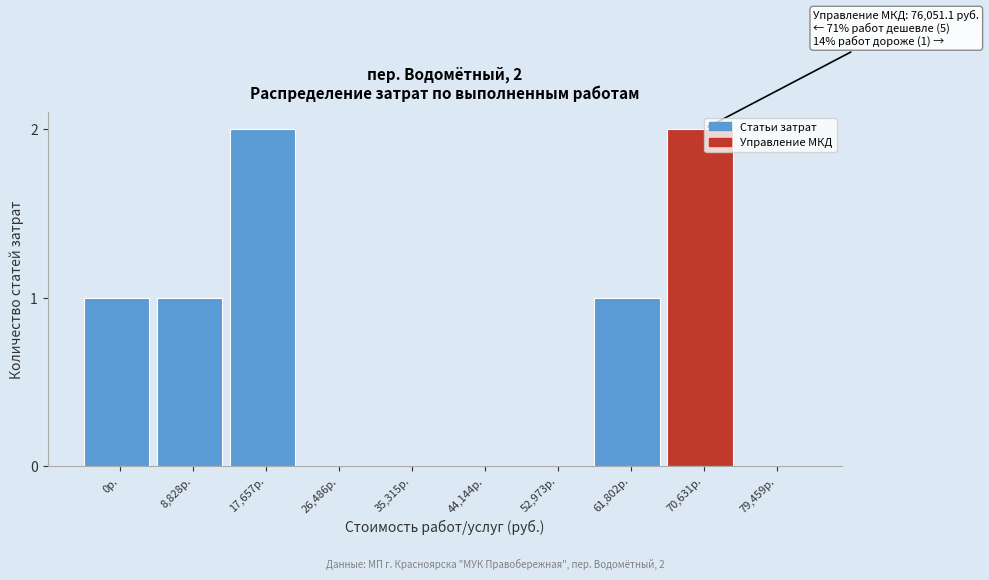

Reading left to right, list all the values displayed in this chart.

0р.=1	8,828р.=1	17,657р.=2	26,486р.=0	35,315р.=0	44,144р.=0	52,973р.=0	61,802р.=1	70,631р.=2	79,459р.=0